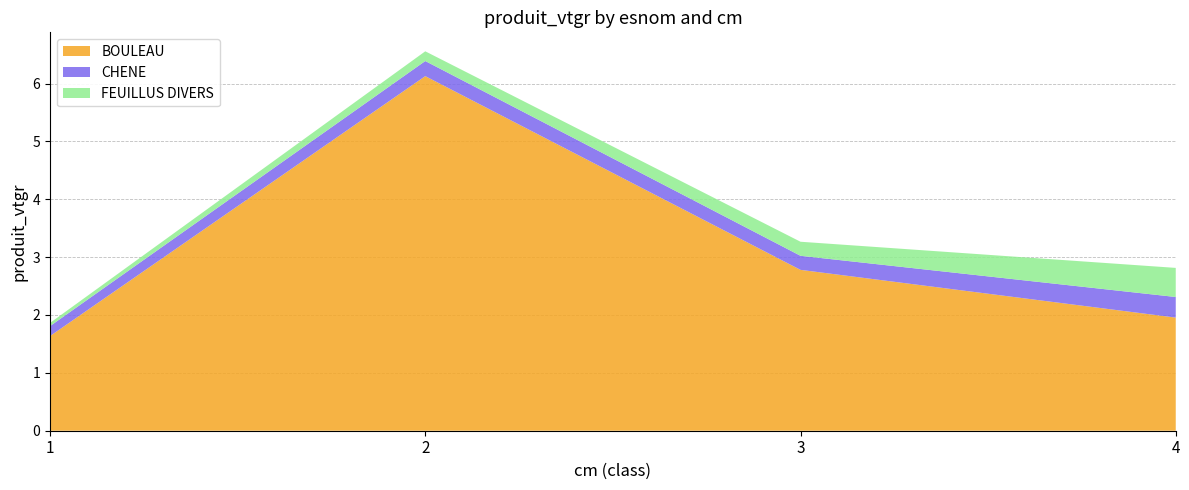

True or false: CHENE and BOULEAU cross at least once.

False